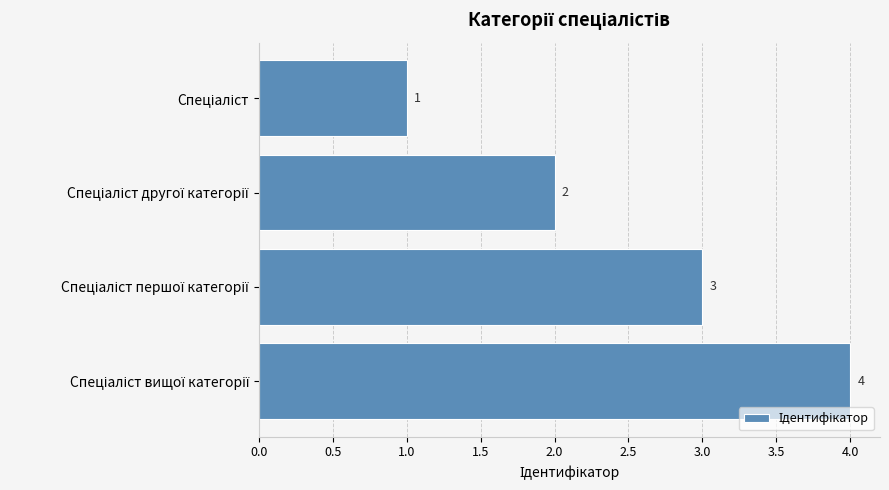

How many values are between 2 and 4?

3